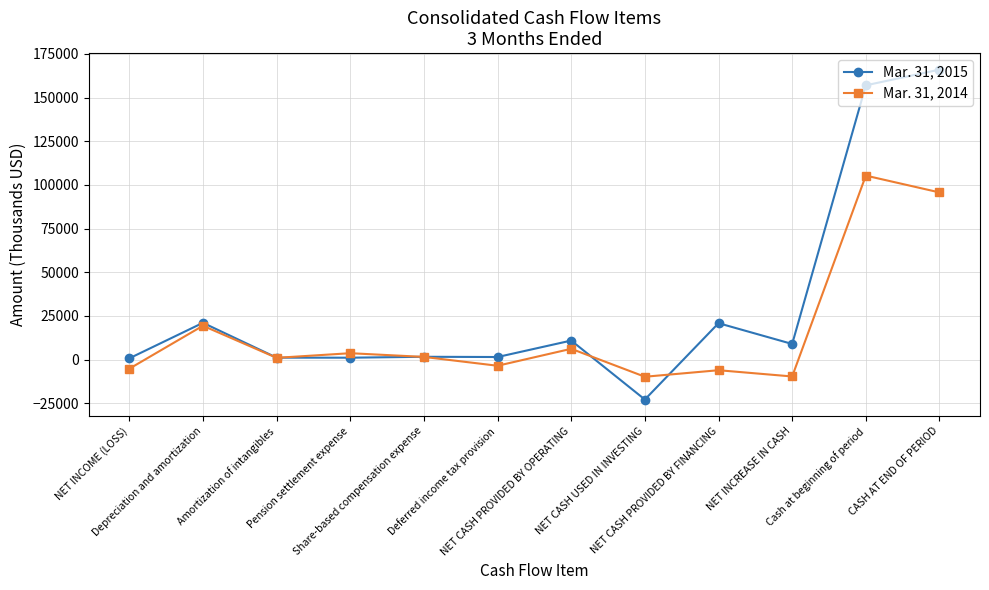

Which series has the largest range (max minus min)?

Mar. 31, 2015